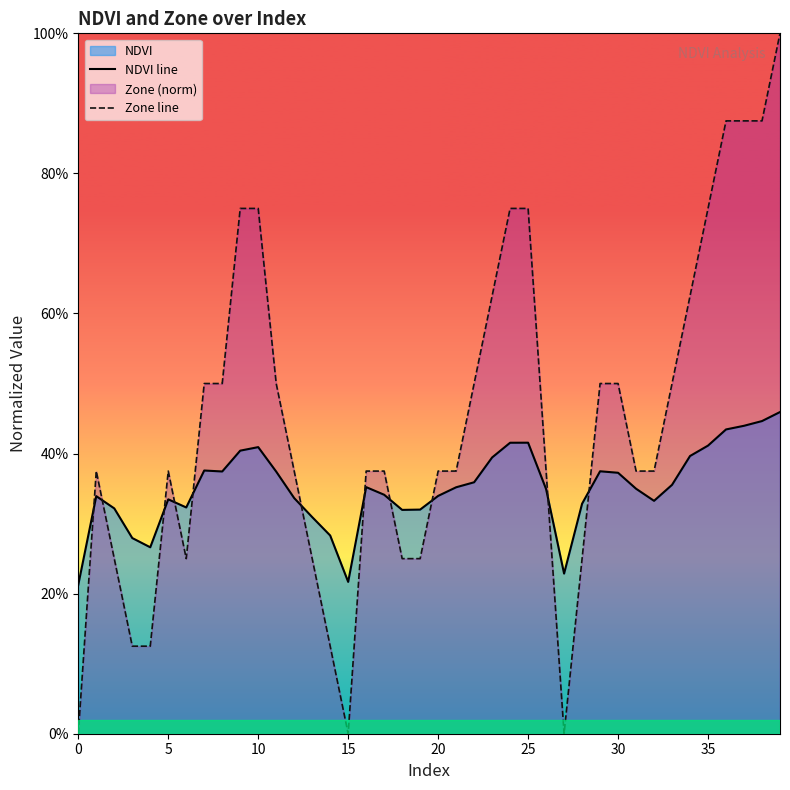

What is the average value of the Zone line series?

0.4